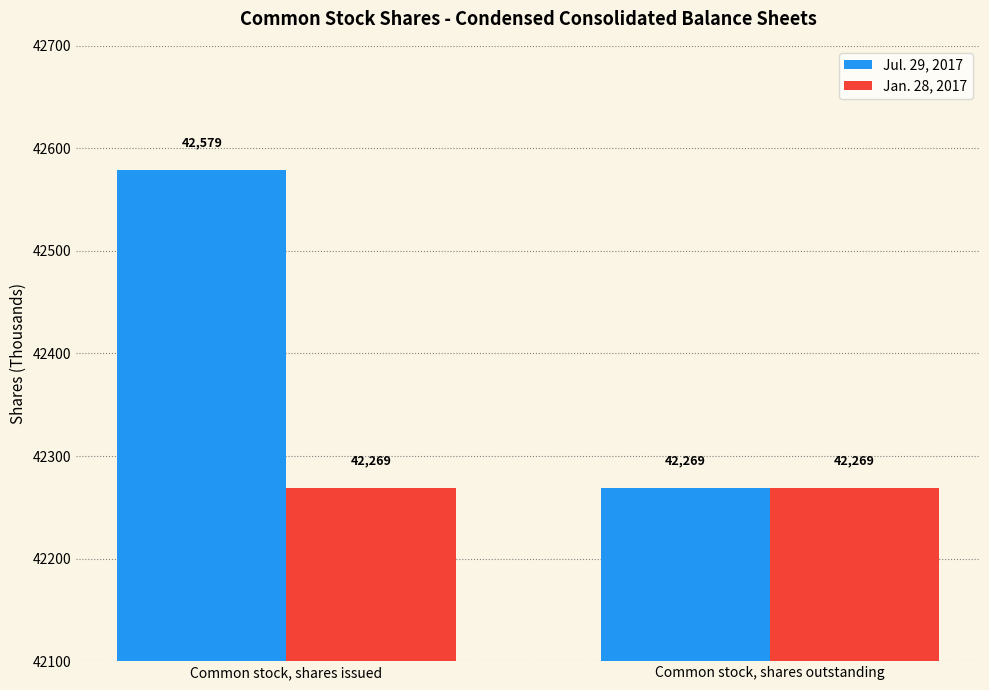

Are the bars horizontal?

No